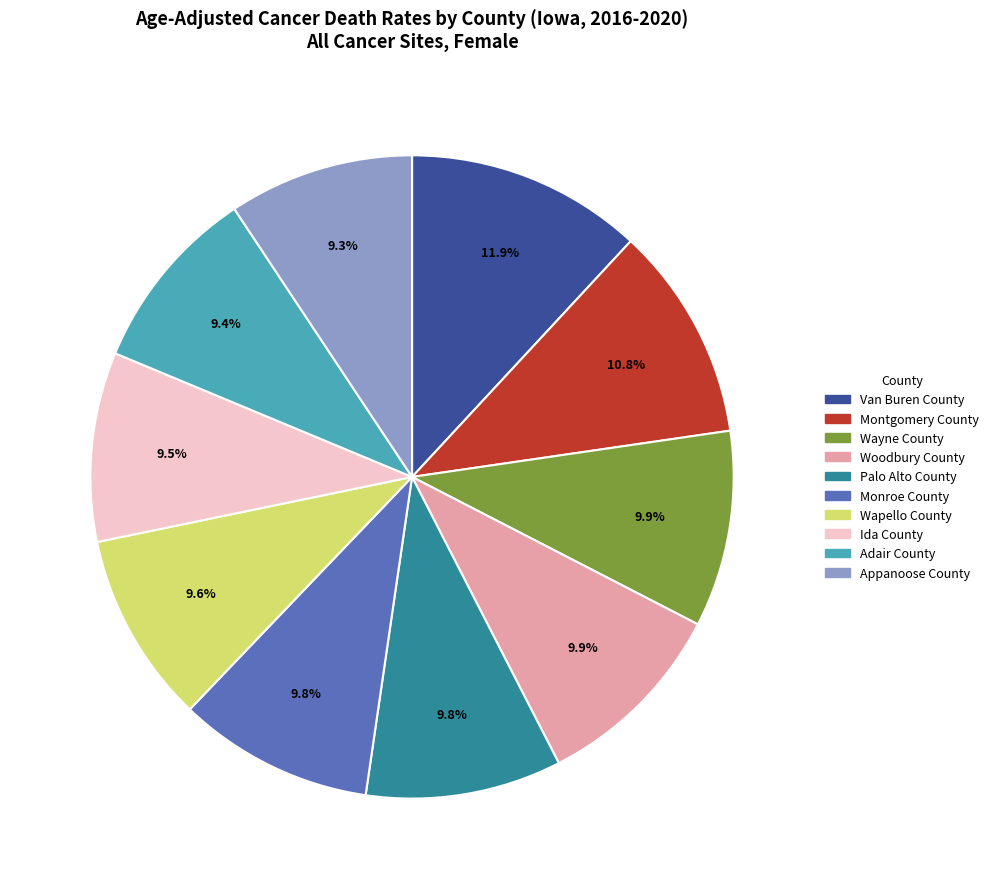

Which slice is the largest?

Van Buren County